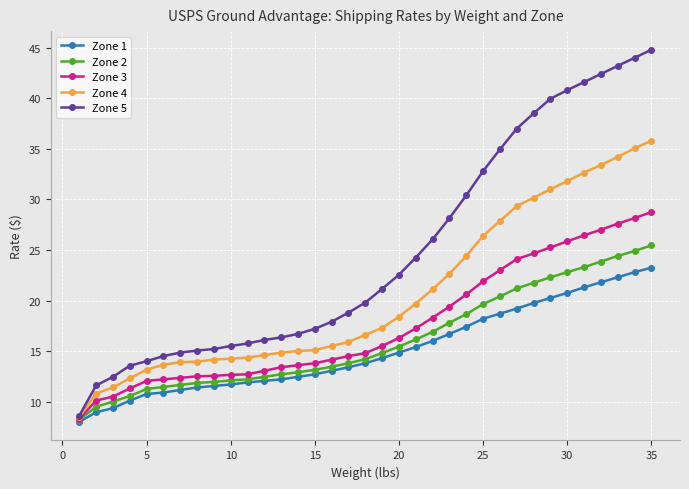

True or false: Zone 5 and Zone 2 cross at least once.

False